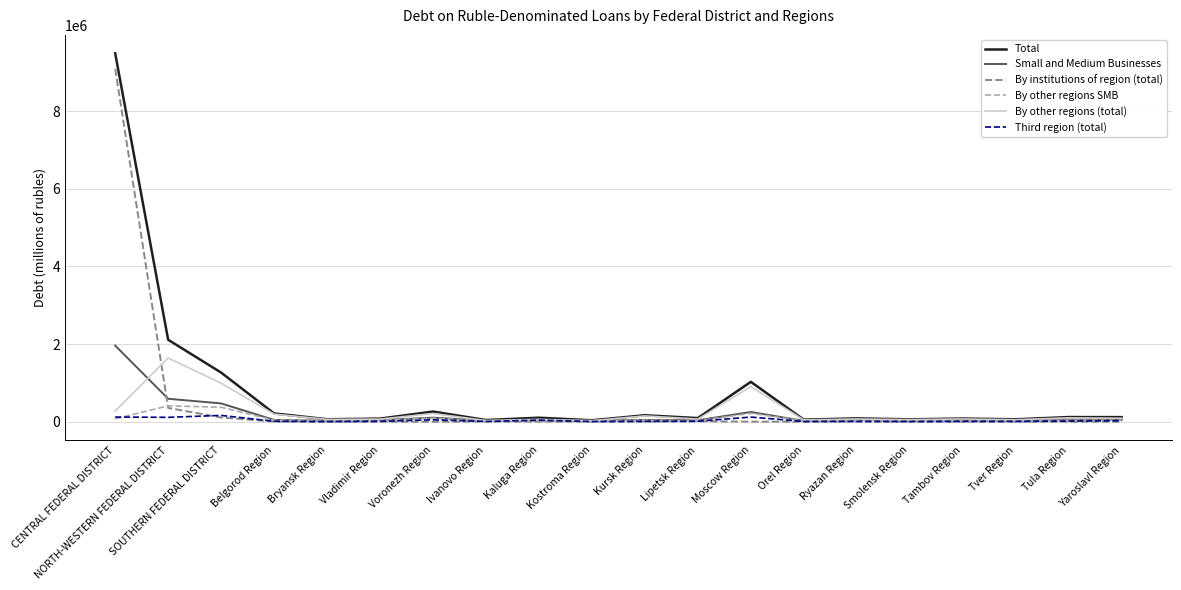

True or false: By other regions (total) has more than 0 points higher than both neighbors.

True